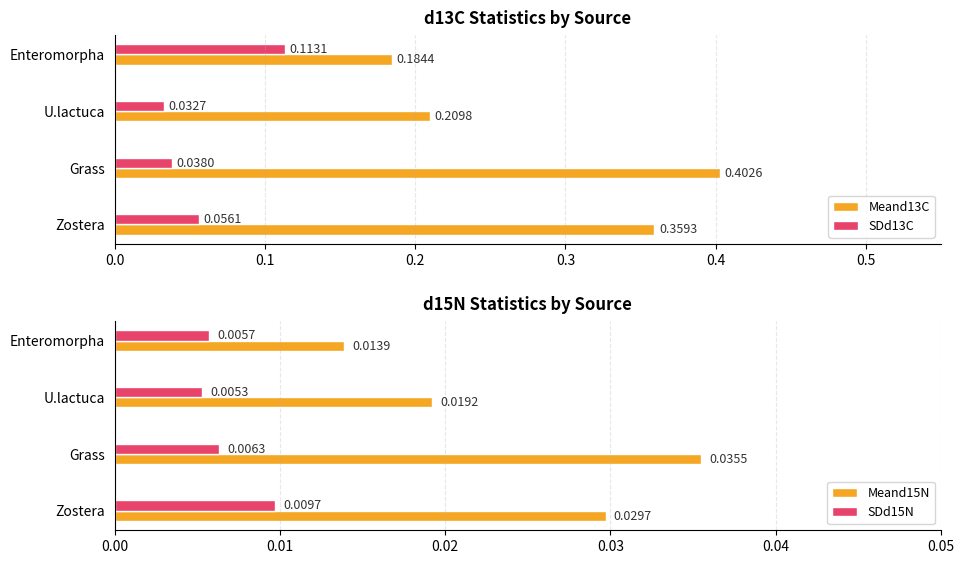

Where is Meand13C nearest to the value 0?

Enteromorpha